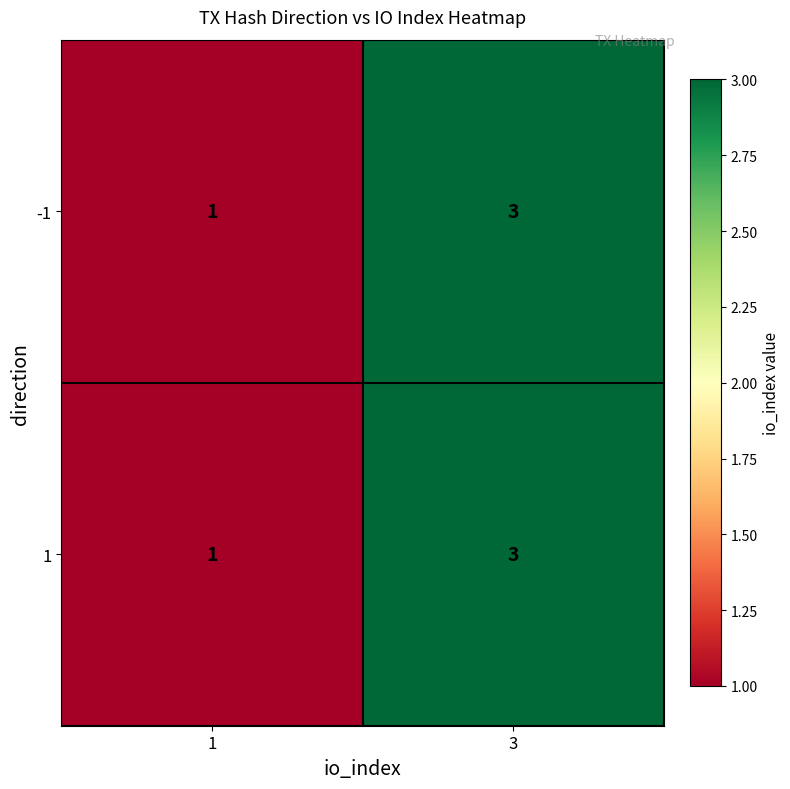

Is it true that -1 equals 1 at 1?

True